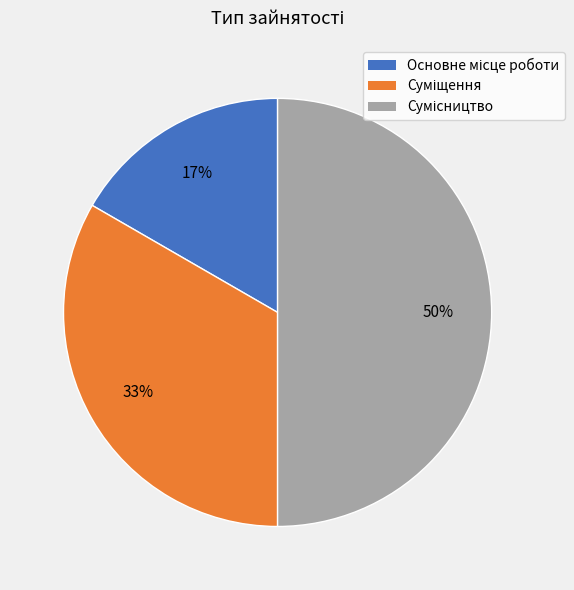

Count the number of slices in the pie.

3